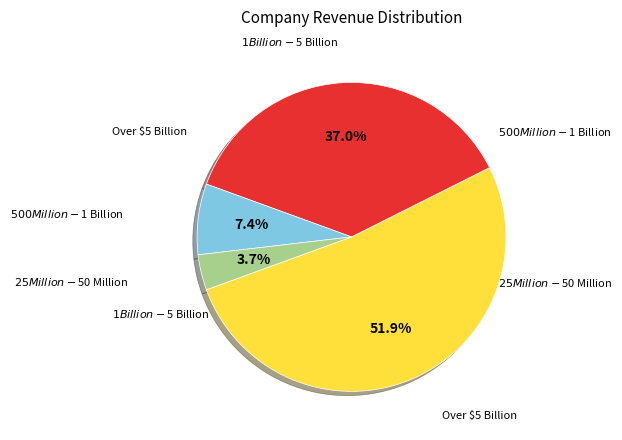

To the nearest percent, what is the difference between the largest and smallest slice percentages?

48%